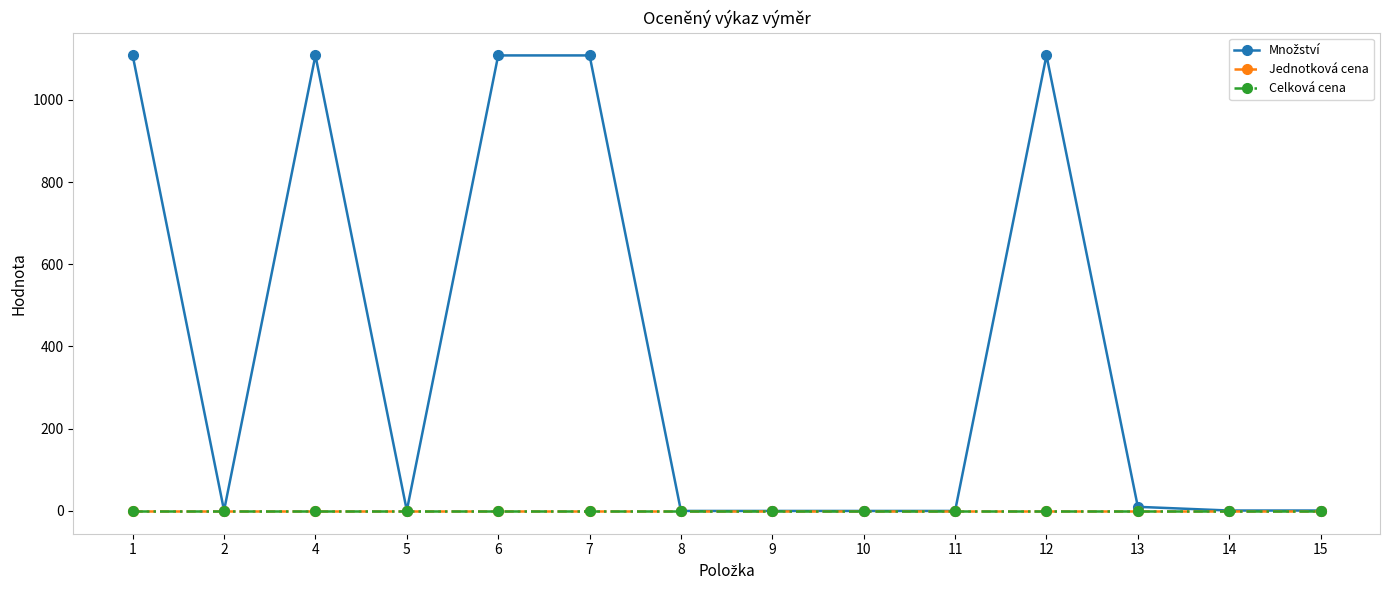

Does the chart have visible grid lines?

No